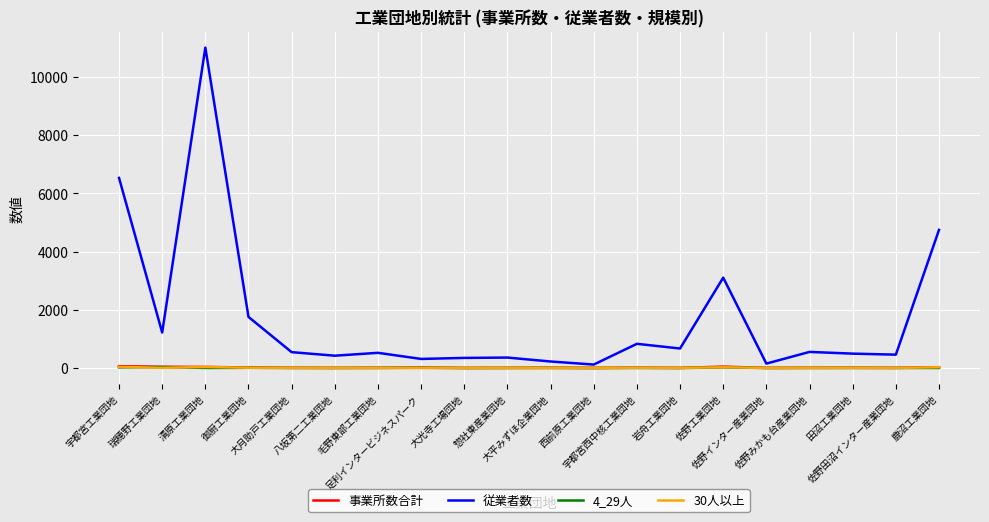

In 従業者数, how many points are lower than both neighbors (excluding endpoints)?

7